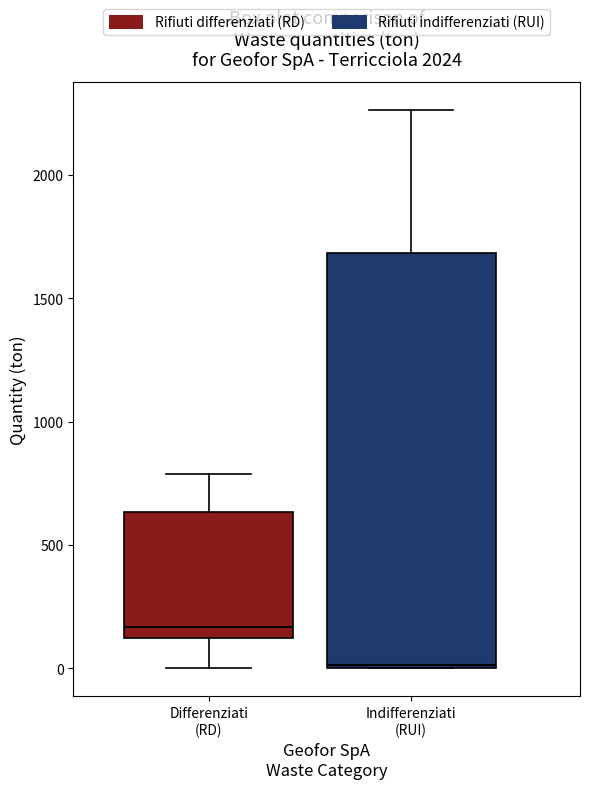

Reading left to right, read every box against the y-axis: the position of its median line, the range the box covers, and the ends of its whiskers. The values are not printed on the chart, so give them approximately, as read against the axis.

Differenziati (RD): median 150, box 100 to 650, whiskers 0 to 800
Indifferenziati (RUI): median 0, box 0 to 1700, whiskers 0 to 2250